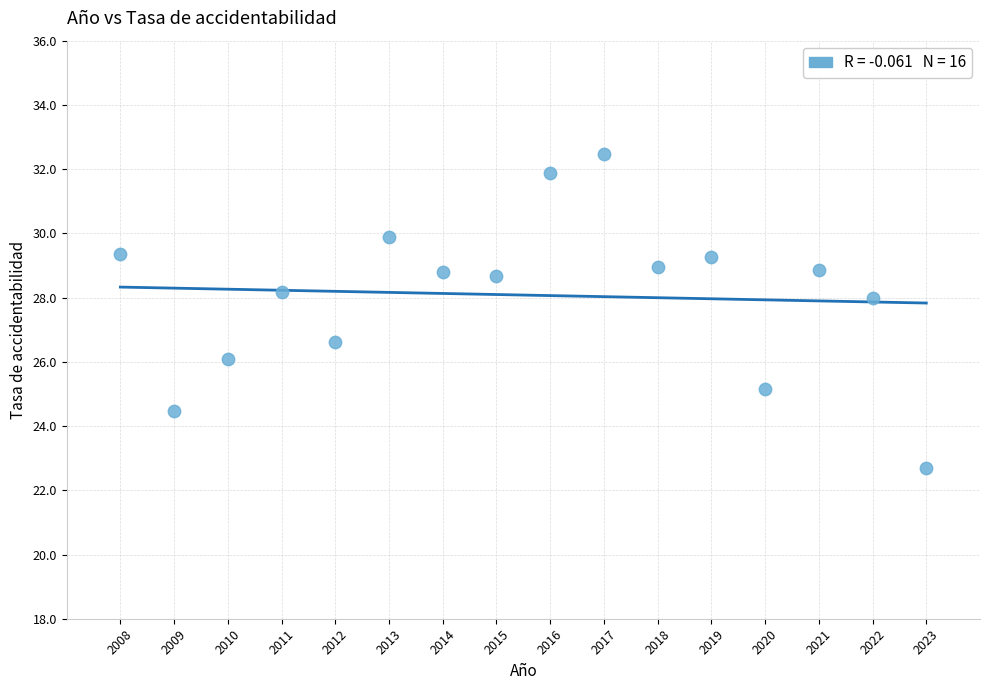

What is the range of Y values (max minus min)?

9.8